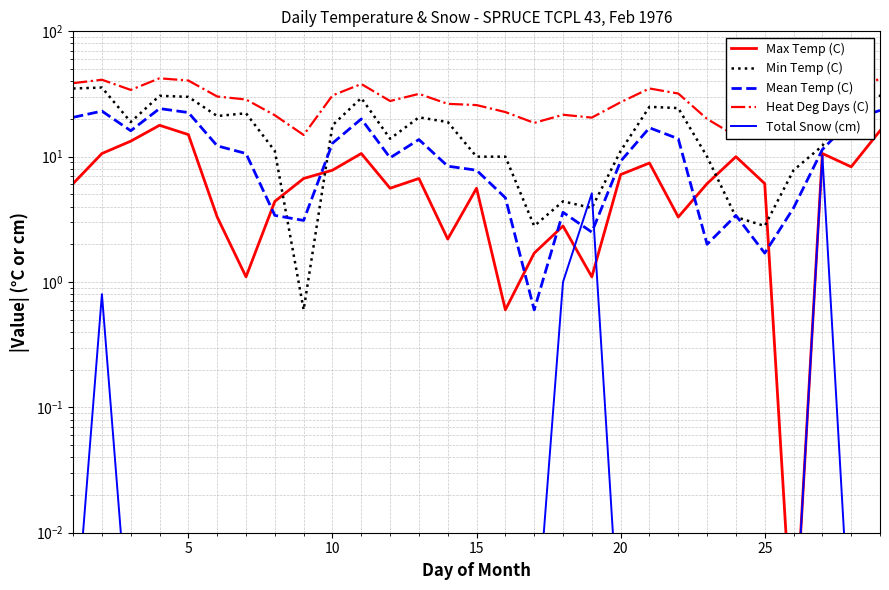

Count the number of categories in the chart.

29